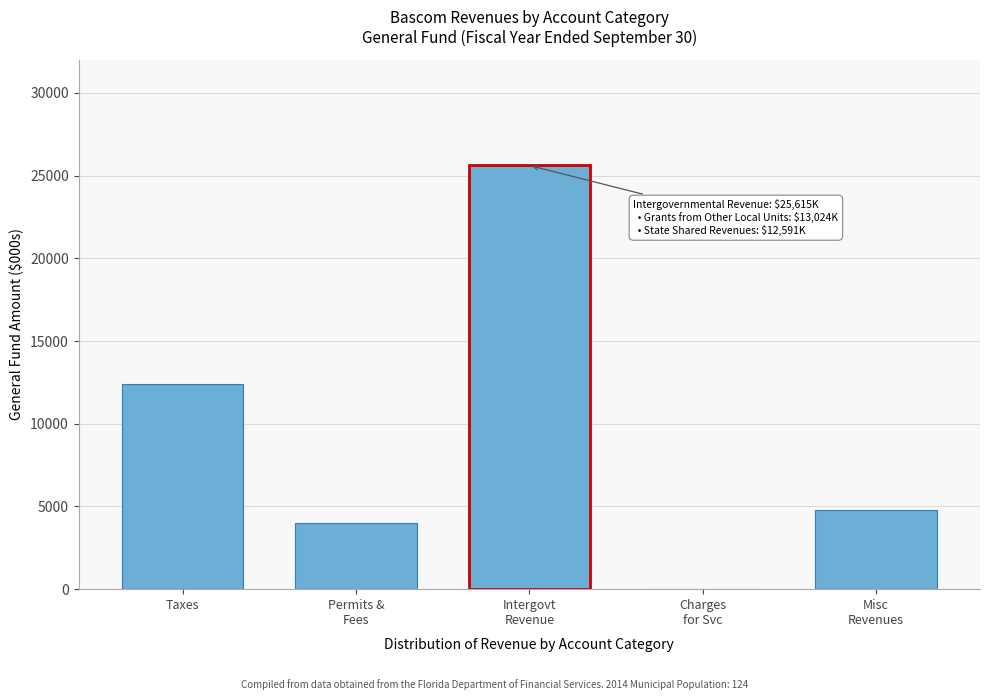

What is the sum of all values?

46779